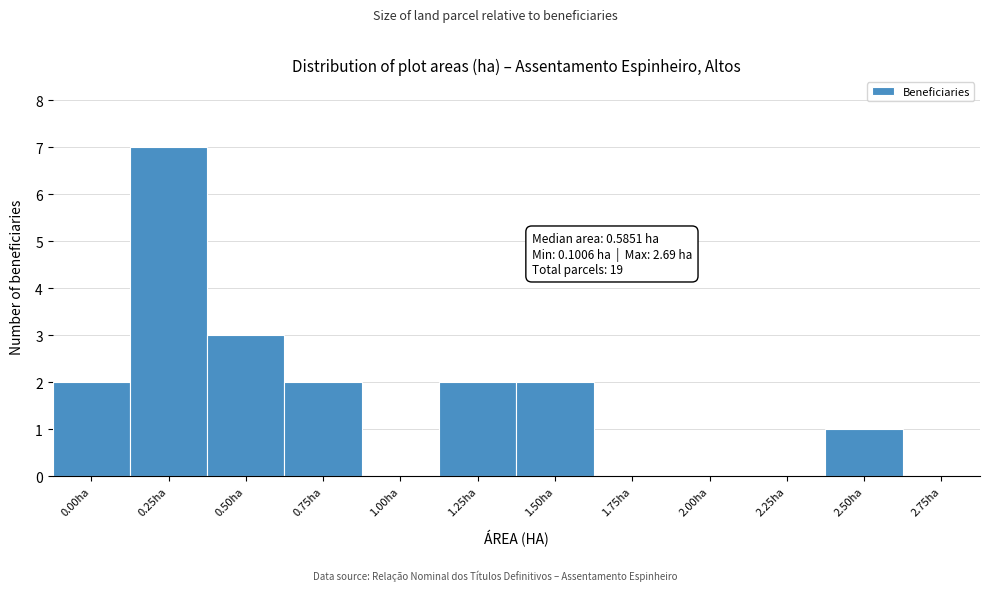

Reading left to right, extract all data points from this chart.

0.00ha=2	0.25ha=7	0.50ha=3	0.75ha=2	1.00ha=0	1.25ha=2	1.50ha=2	1.75ha=0	2.00ha=0	2.25ha=0	2.50ha=1	2.75ha=0